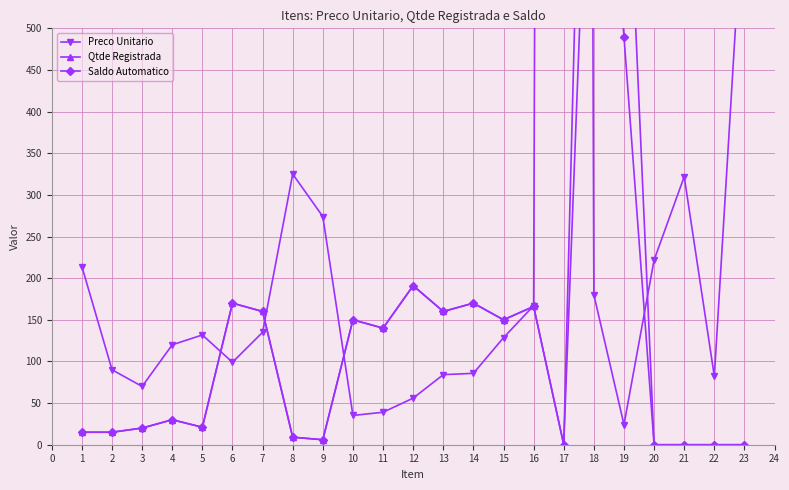

What is the maximum value for Preco Unitario?

10495.0